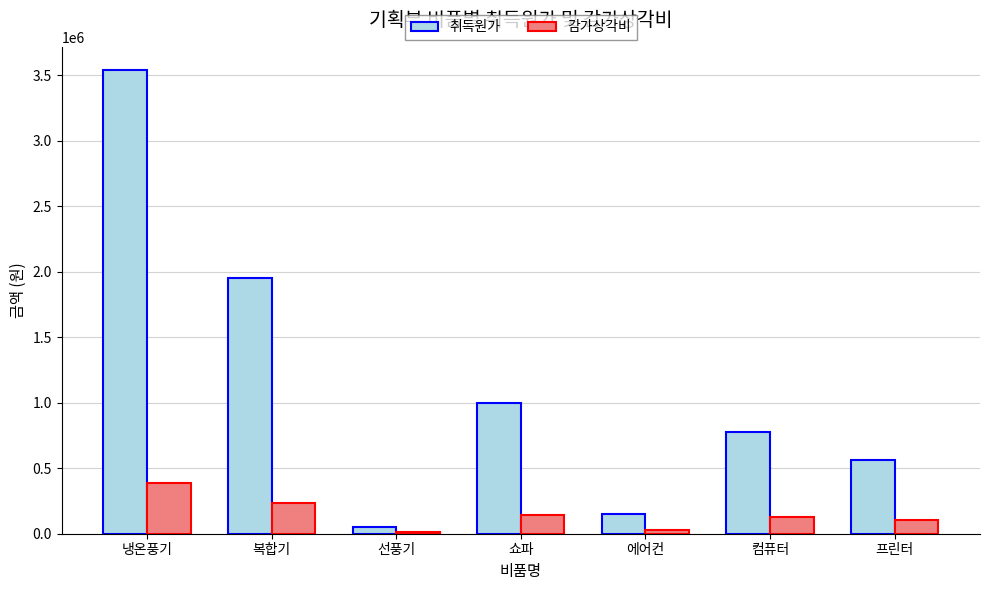

At which label does 취득원가 reach its peak?

냉온풍기